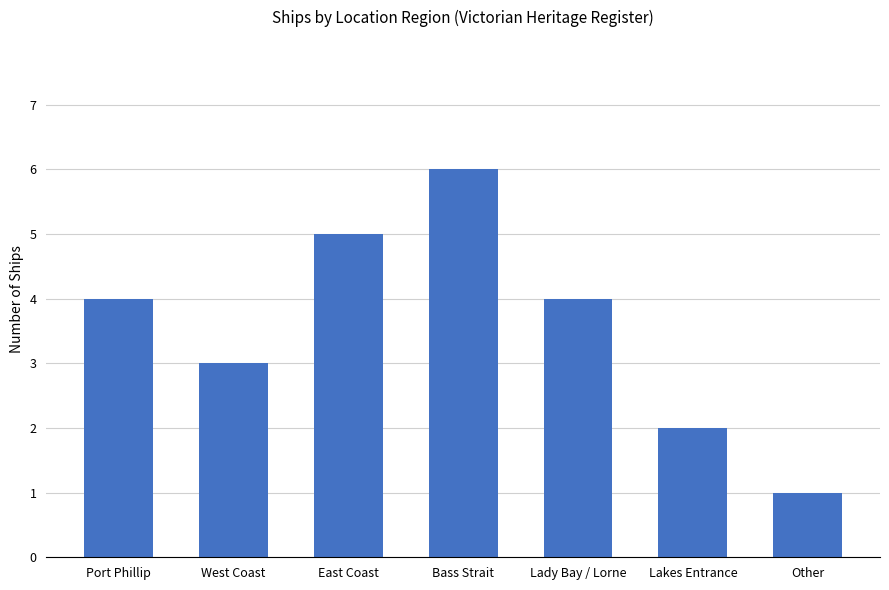

Reading left to right, transcribe all the data shown in this chart.

4	3	5	6	4	2	1